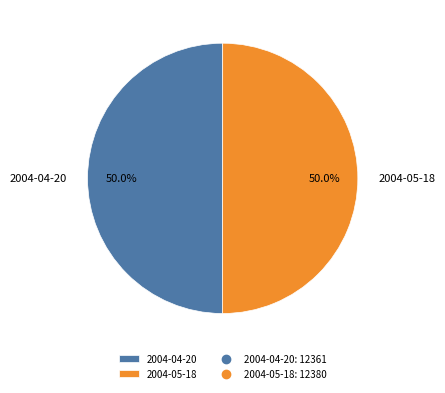

Approximately how many times larger is the value at 2004-05-18 compared to 2004-04-20?

1.0